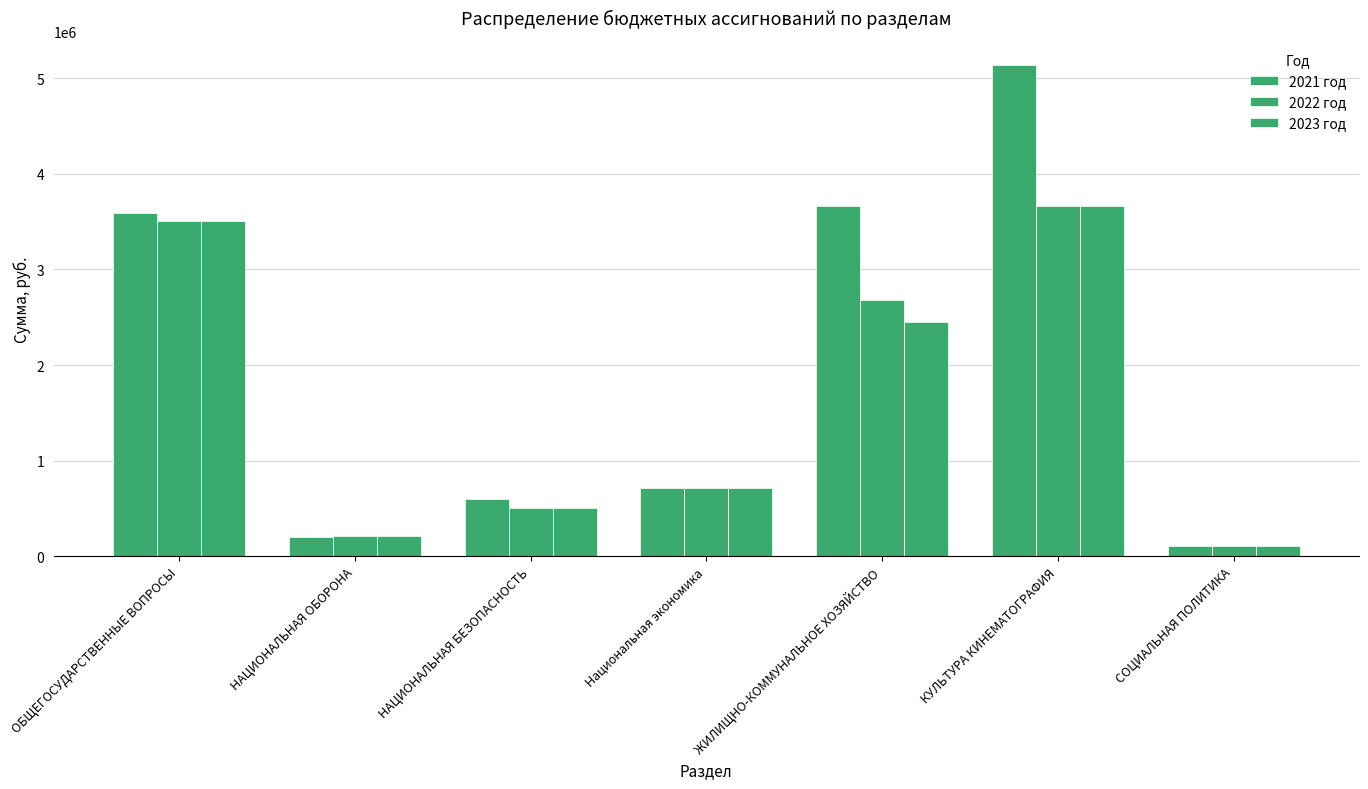

What is the minimum value for 2023 год?

108000.0